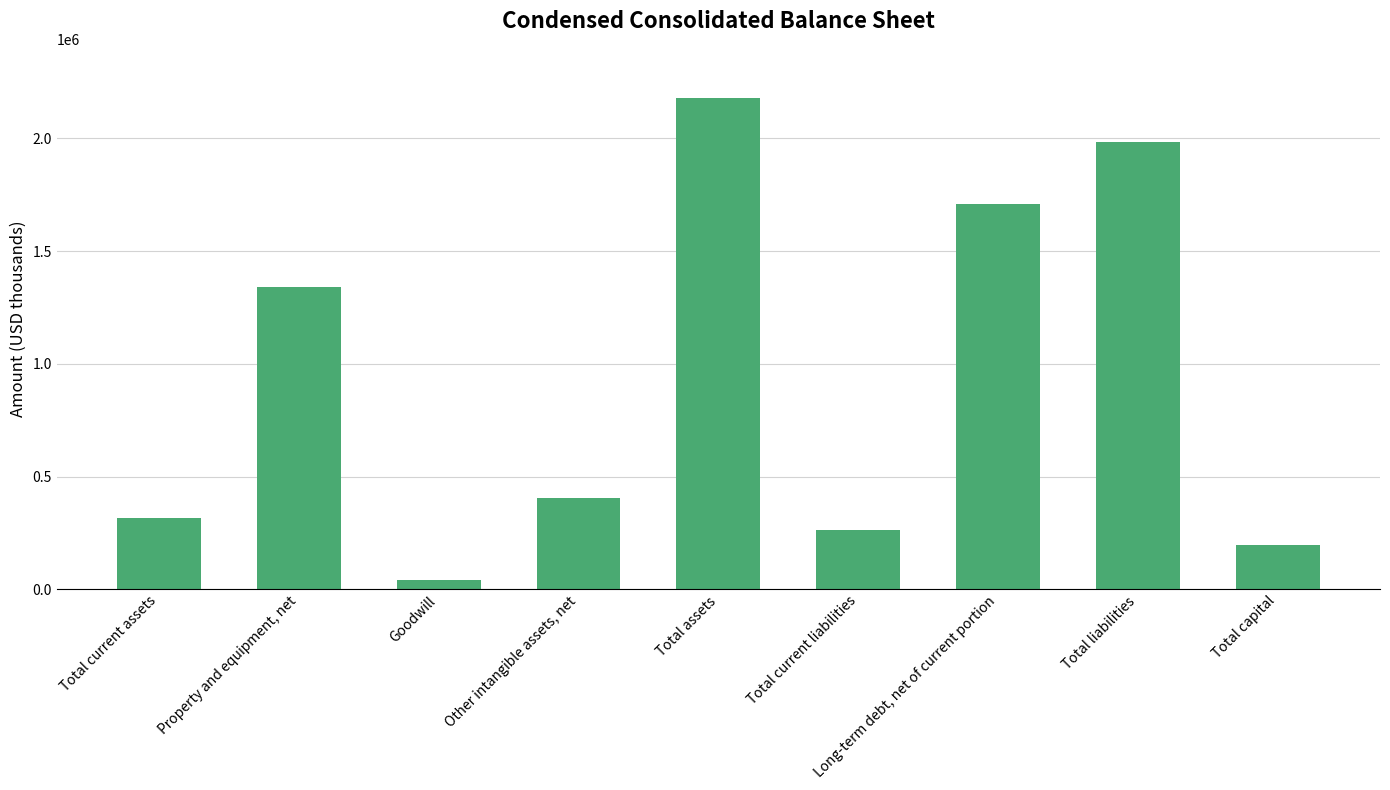

What is the average value?

936384